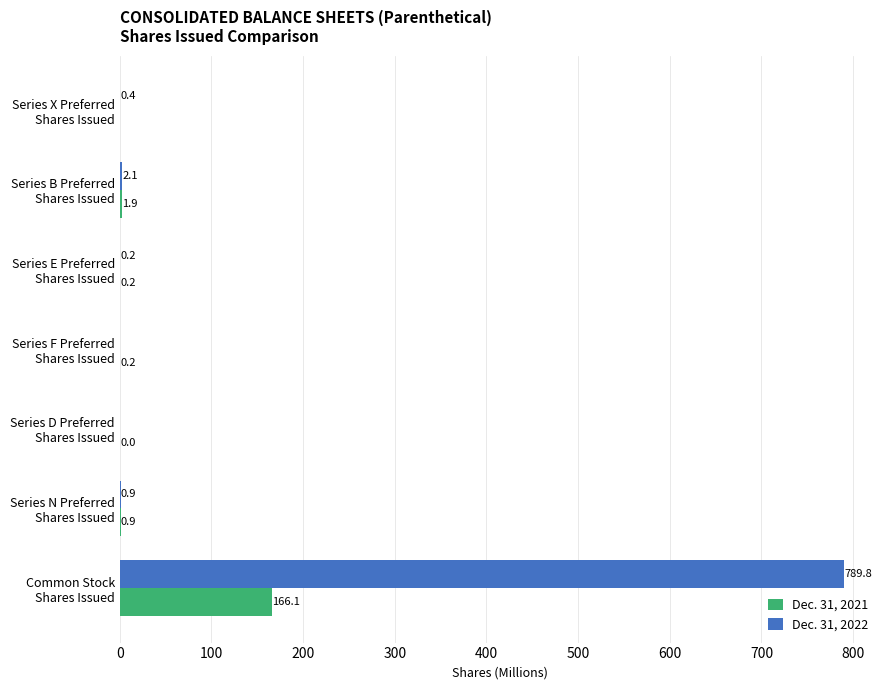

Which series has the largest total across all categories?

Dec. 31, 2022